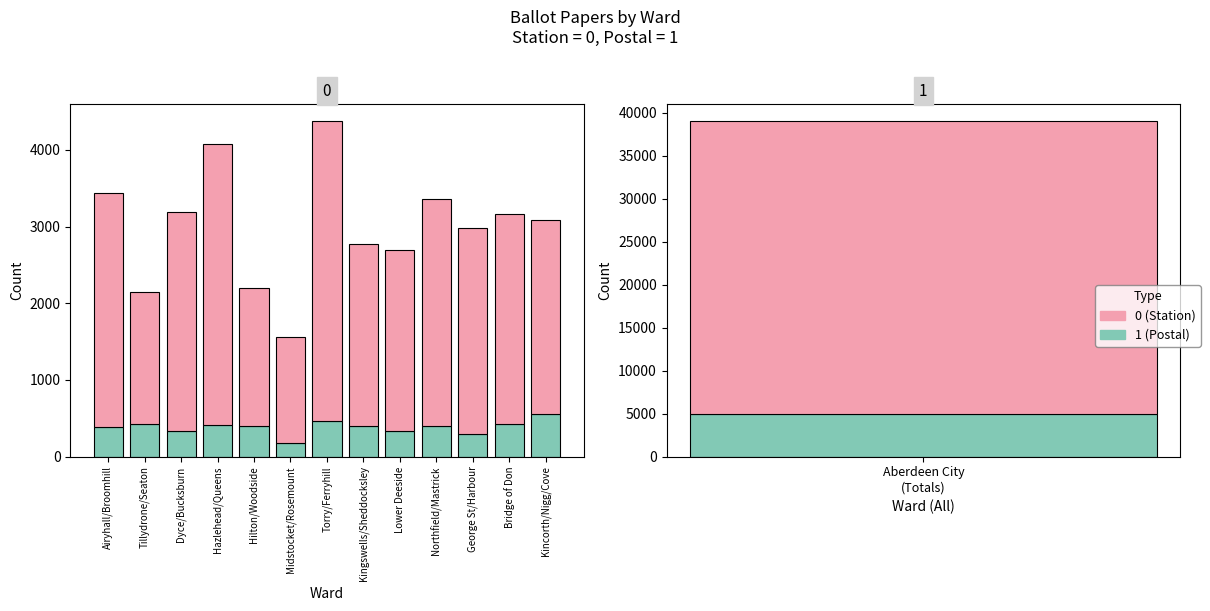

What position from the right is Kincorth/Nigg/Cove?

1